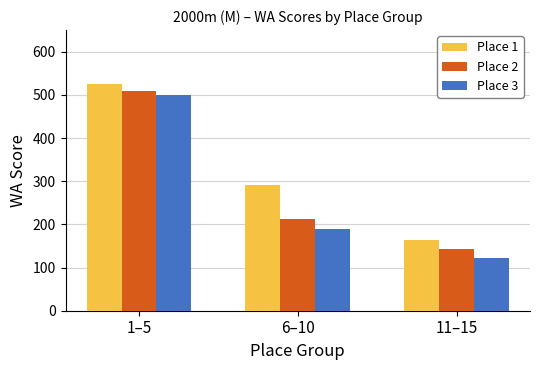

Is it true that Place 1 equals 163 at 11–15?

True